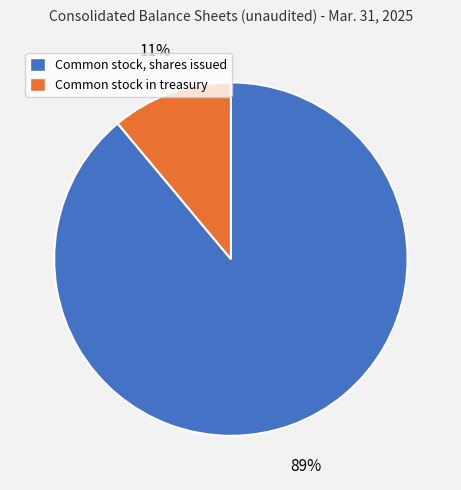

Do Common stock in treasury and Common stock, shares issued together represent more than half of the pie?

Yes